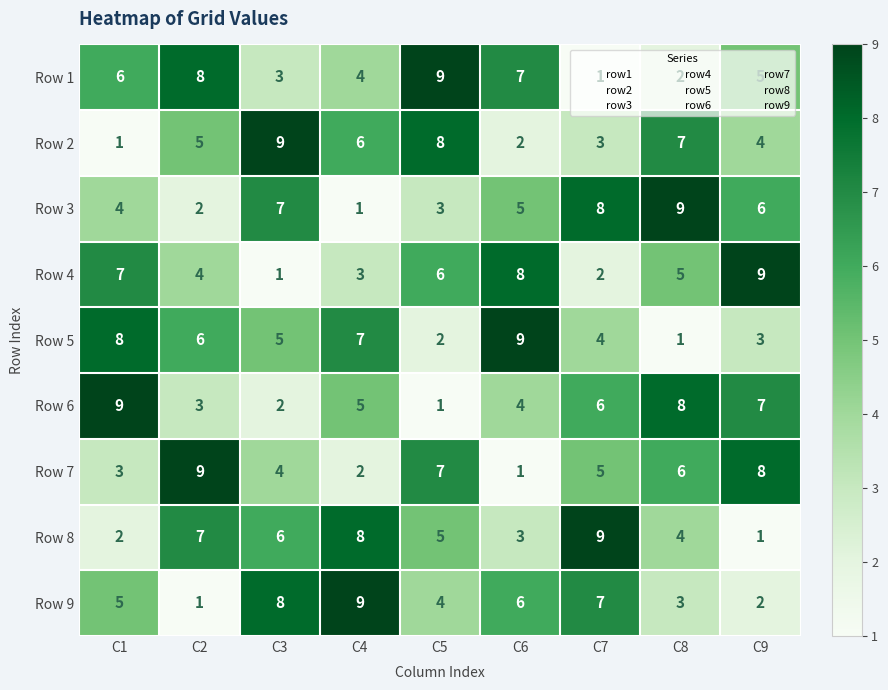

At how many categories does at least one series exceed 4?

9